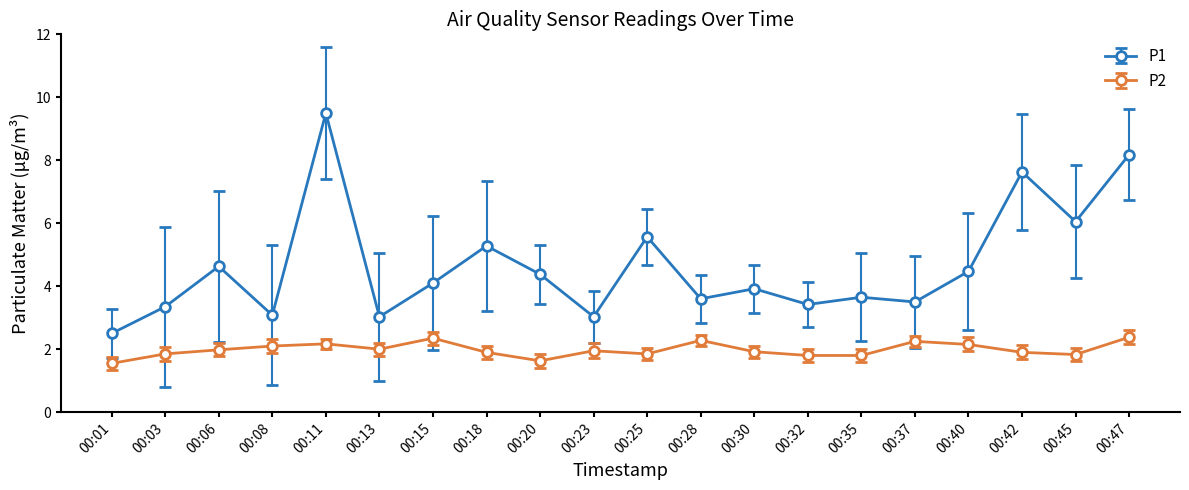

True or false: P2 and P1 intersect in this chart.

False